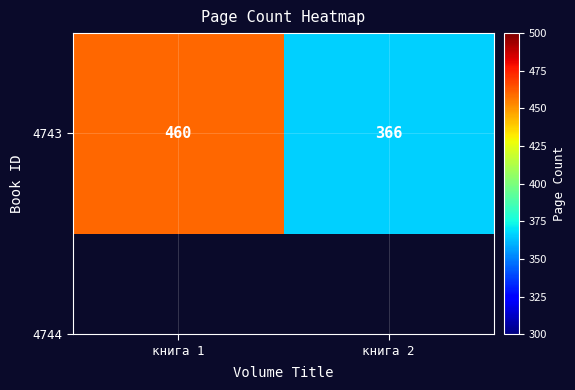

The chart shows a value of 263 at книга 1. True or false?

False